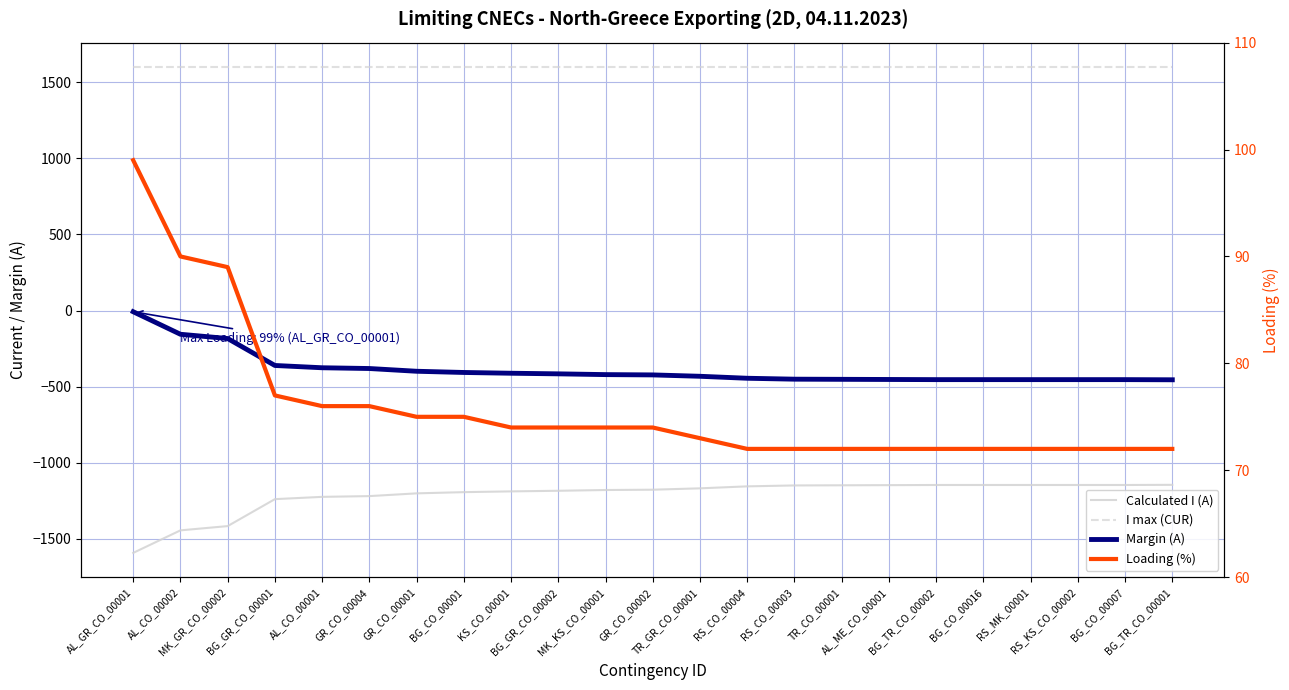

True or false: Margin (A) and Loading (%) cross at least once.

False